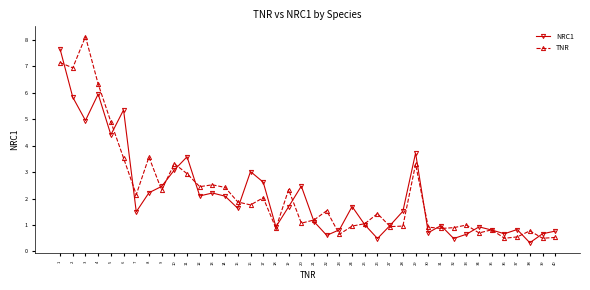

What is the lowest value of the NRC1 series?

0.3